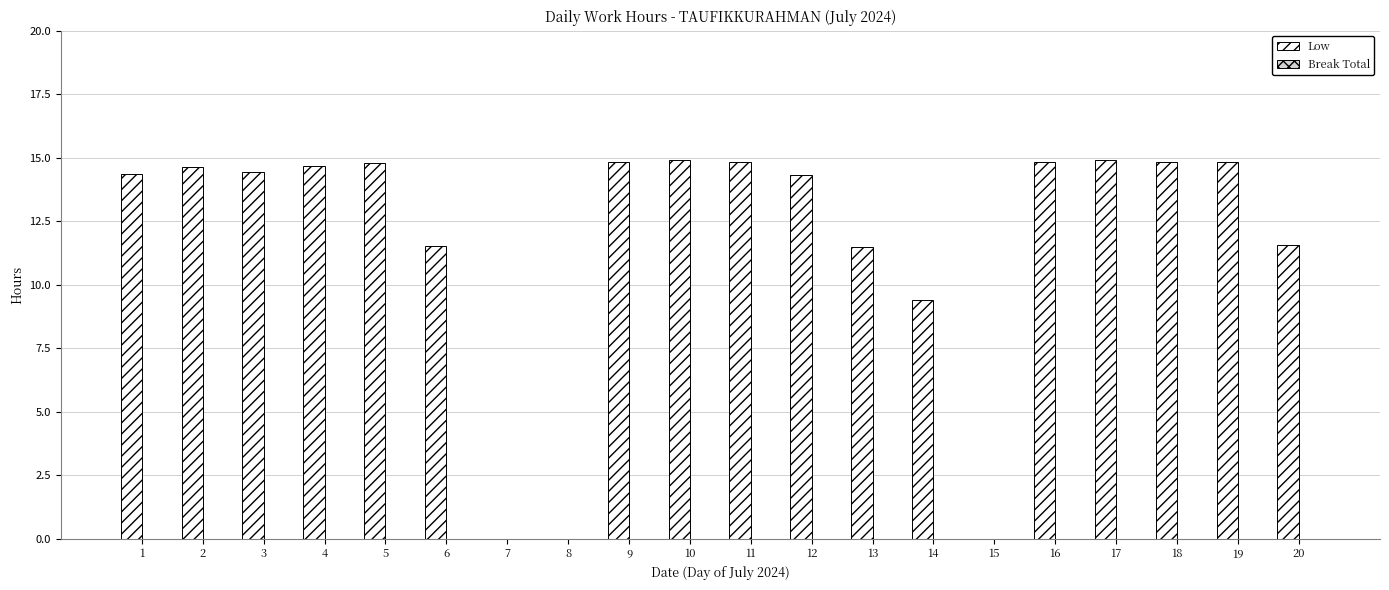

The chart shows a value of 22.4 at 4. True or false?

False